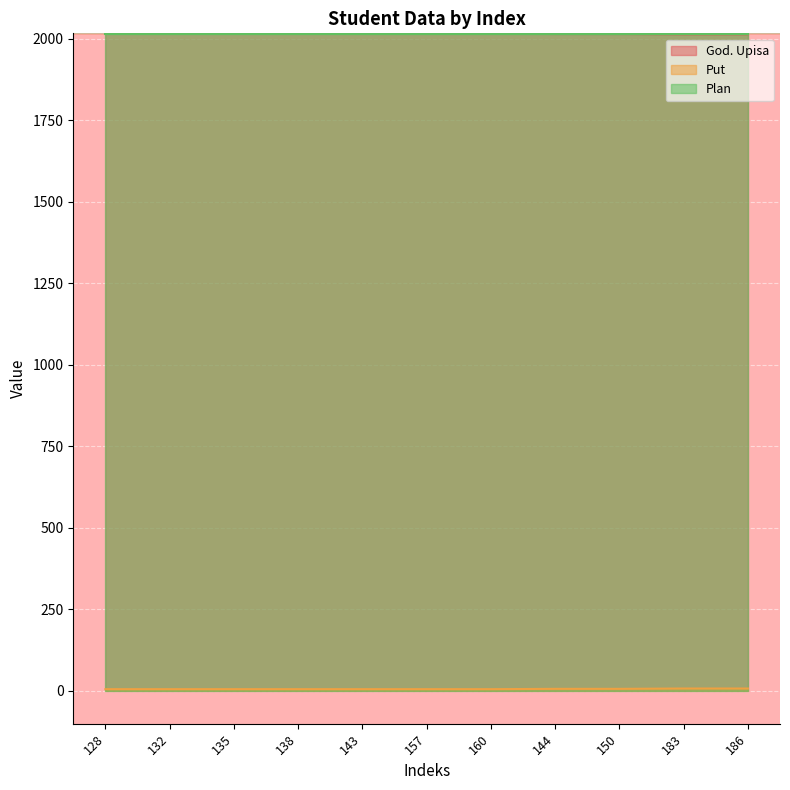

Which series has the largest total across all categories?

God. Upisa